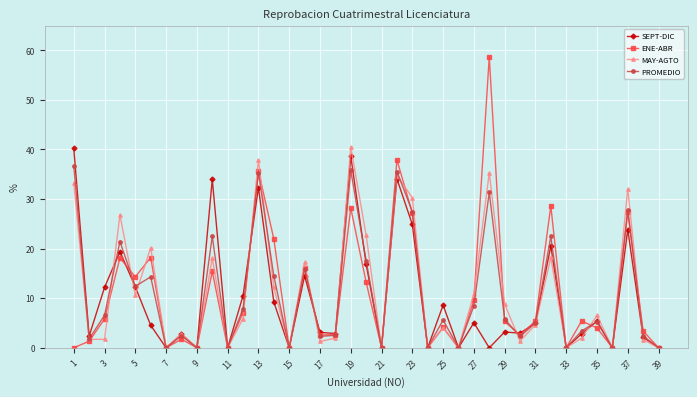

In ENE-ABR, how many points are higher than both neighbors (excluding endpoints)?

13